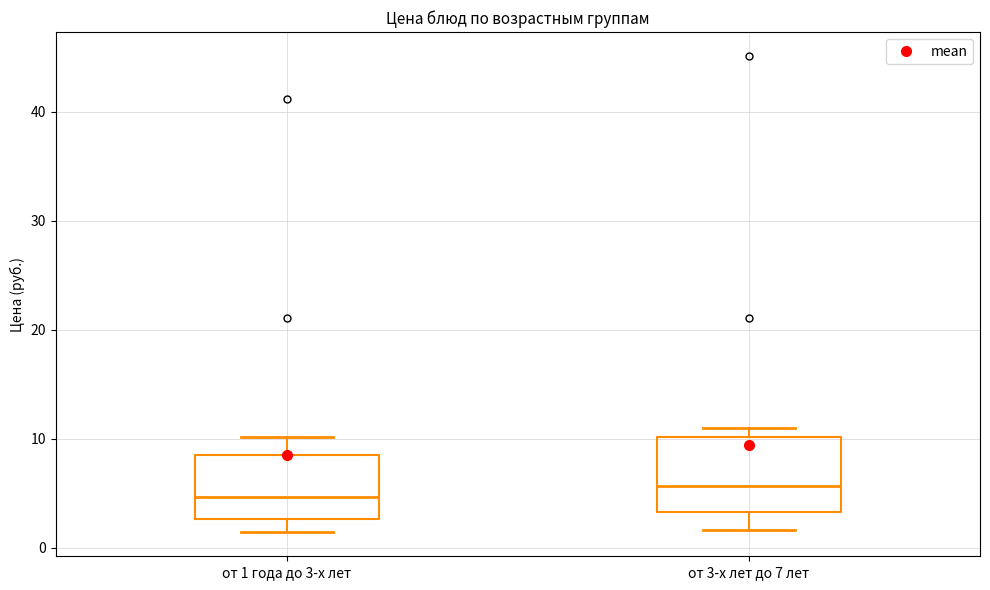

Which box has the lowest median line?

от 1 года до 3-х лет